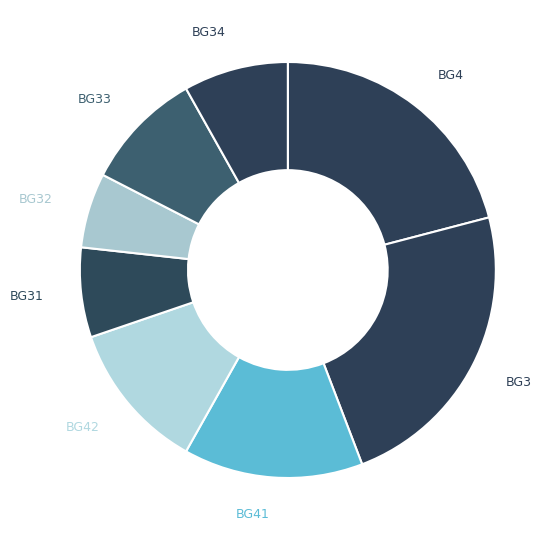

Which category has the smallest portion of the pie?

BG32